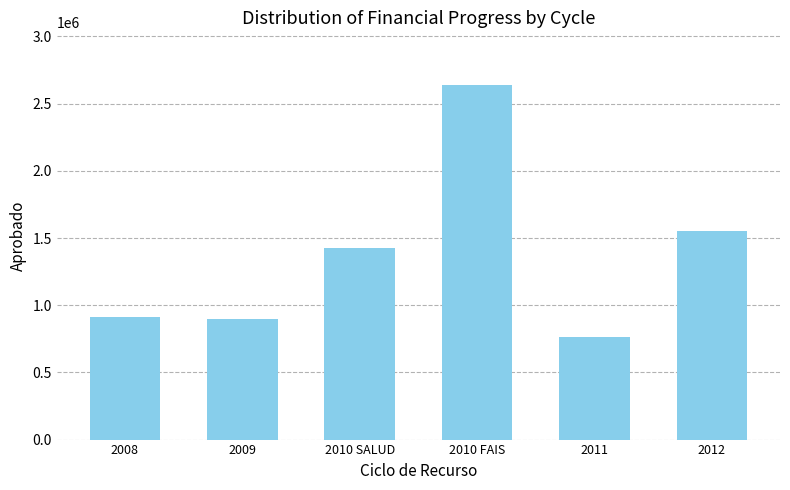

What position from the left is 2008?

1